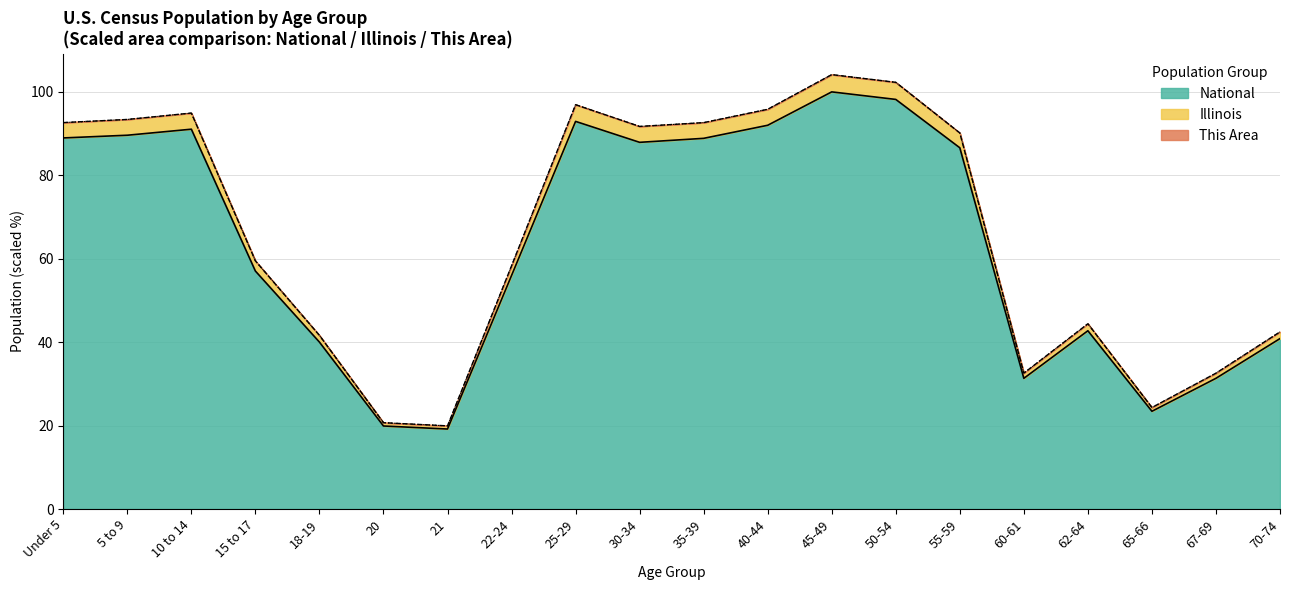

What is the maximum value for National?

100.0